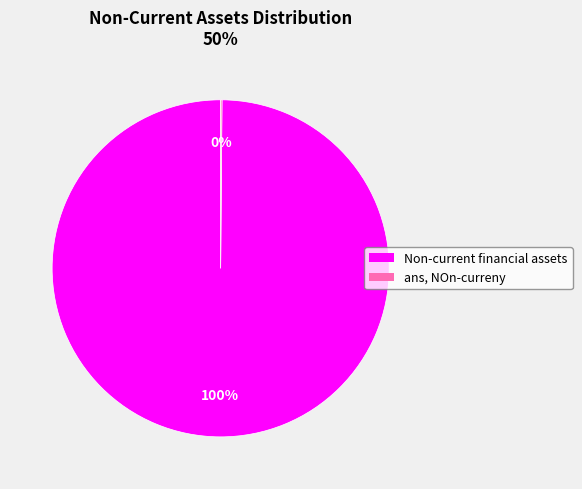

To the nearest percent, what is the average slice percentage?

50%